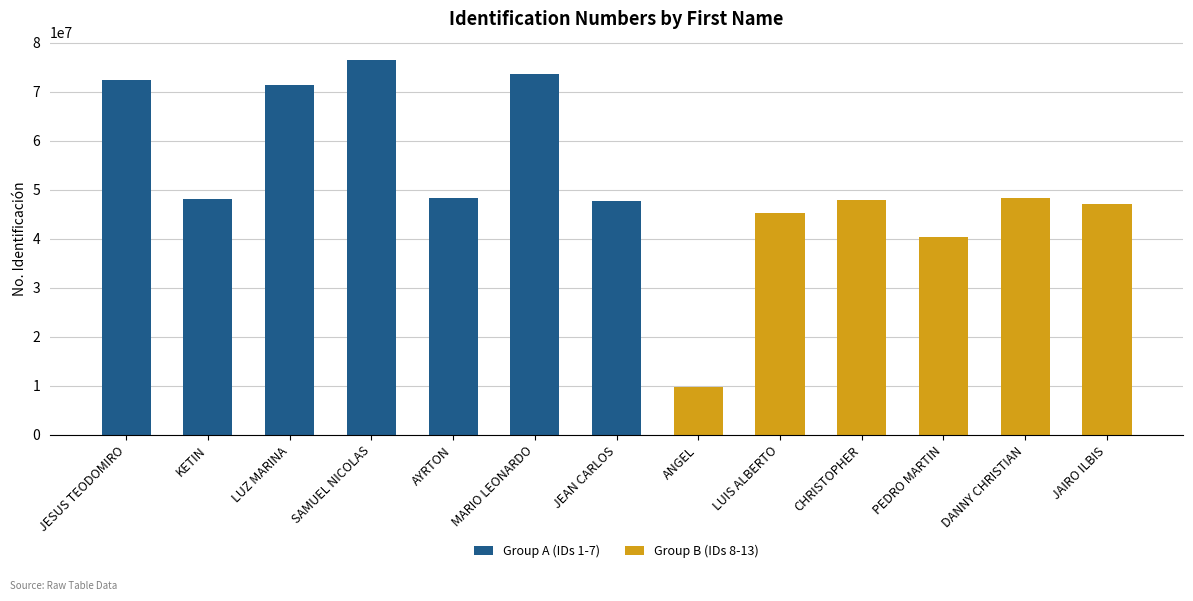

Reading left to right, transcribe all the data shown in this chart.

72468753	48166056	71424364	76431515	48297925	73586133	47677190	9846447	45291931	47903220	40326720	48429786	47153091